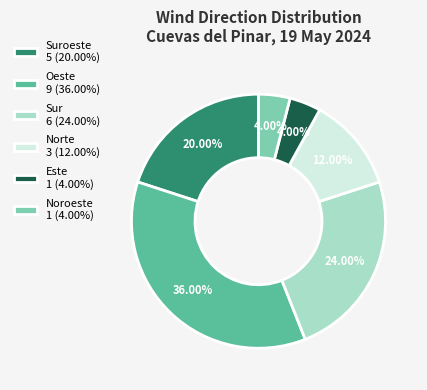

Combined, do Noroeste 1 (4.00%) and Norte 3 (12.00%) account for over 50%?

No